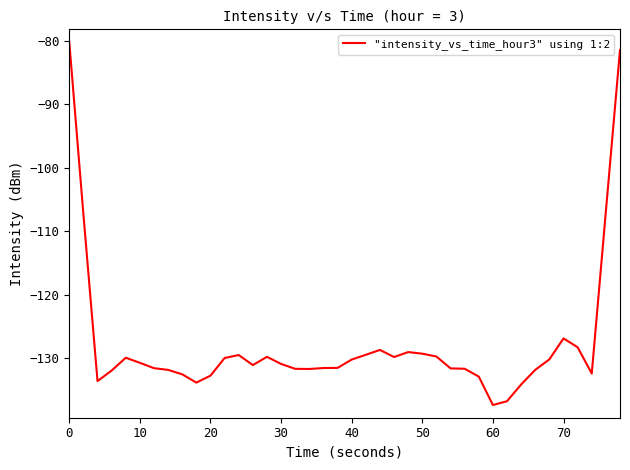

What is the difference between the maximum and minimum values?

57.2